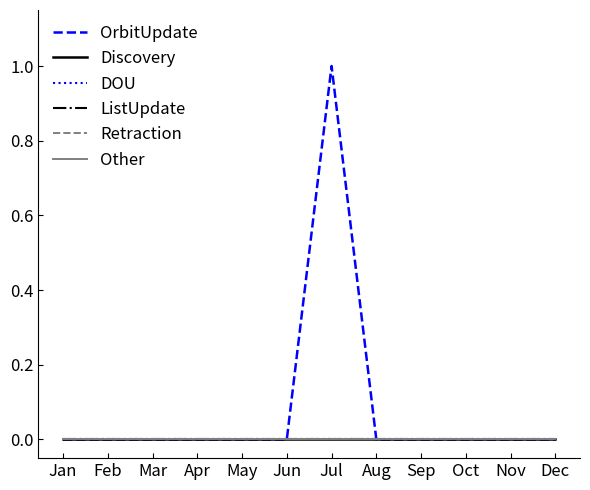

Does the chart have visible grid lines?

No